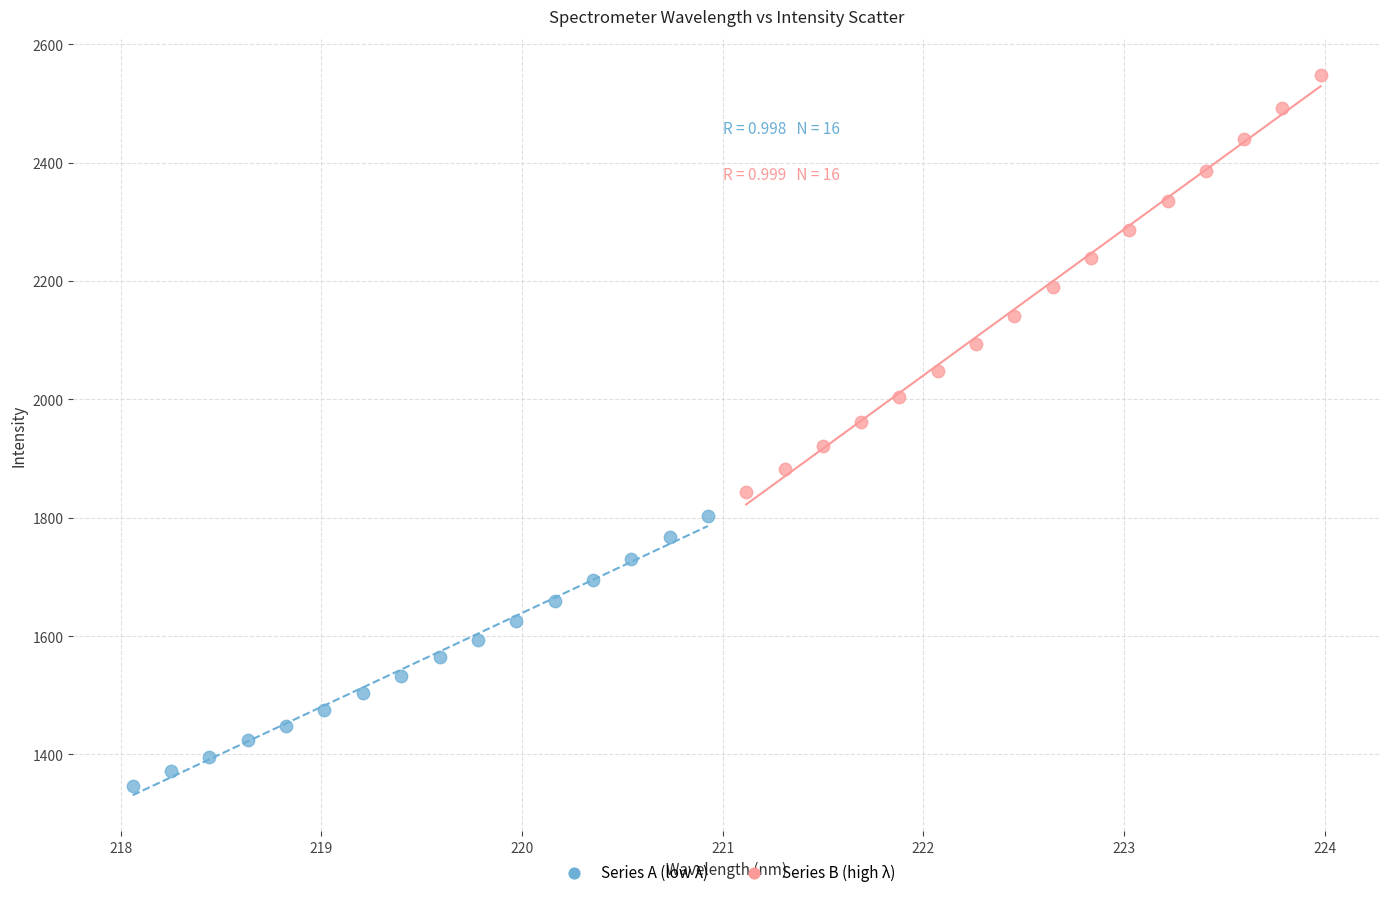

Which series has the largest Y range (max minus min)?

Series B (high λ)